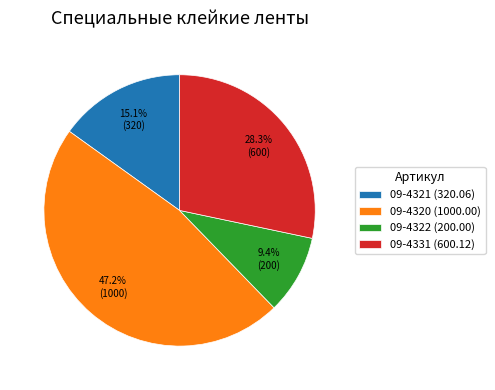

Approximately how many times larger is the value at 09-4331 compared to 09-4321?

1.9